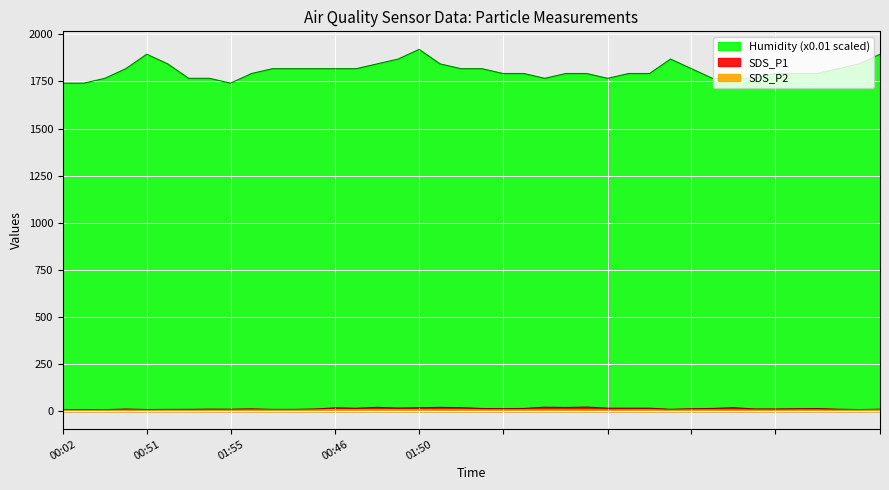

What is the average value of the SDS_P2 series?

5.3